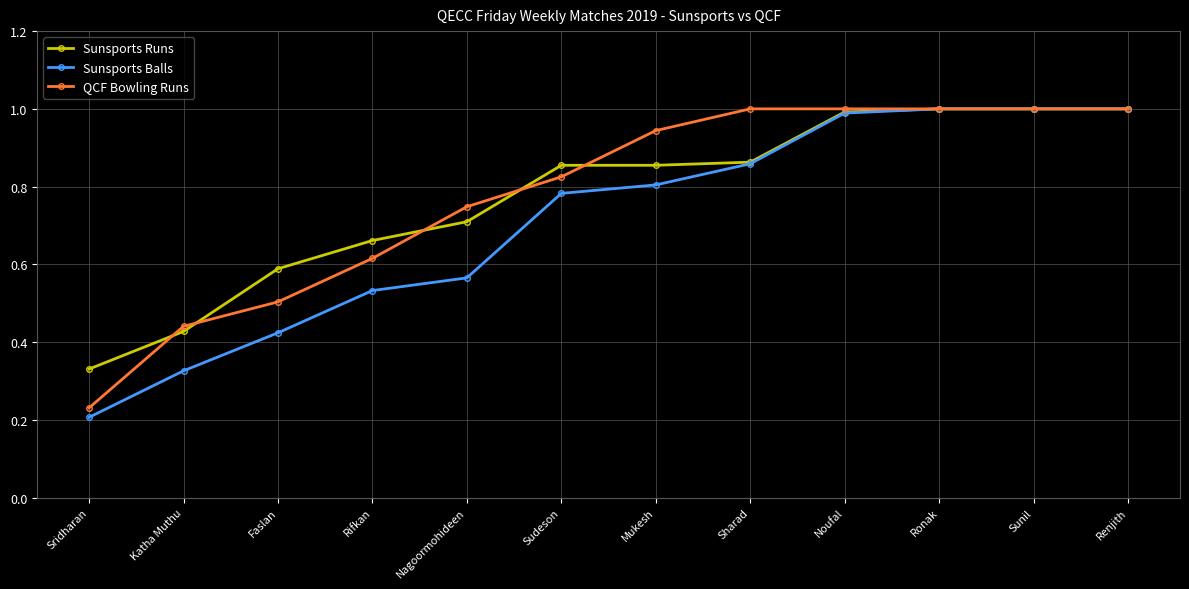

Between Sridharan and Noufal, which series saw the biggest shift?

Sunsports Balls